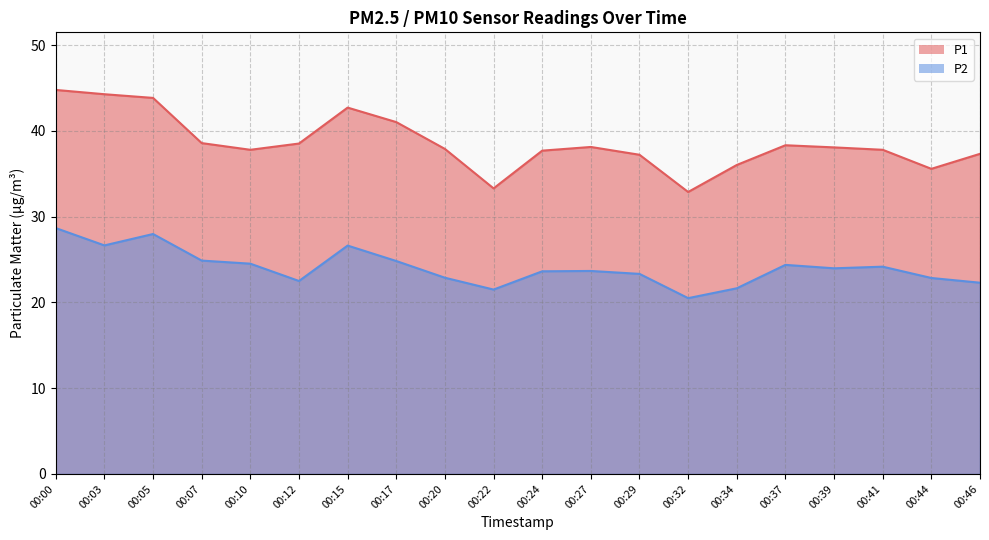

At which category does the chart reach its peak across all series?

00:00